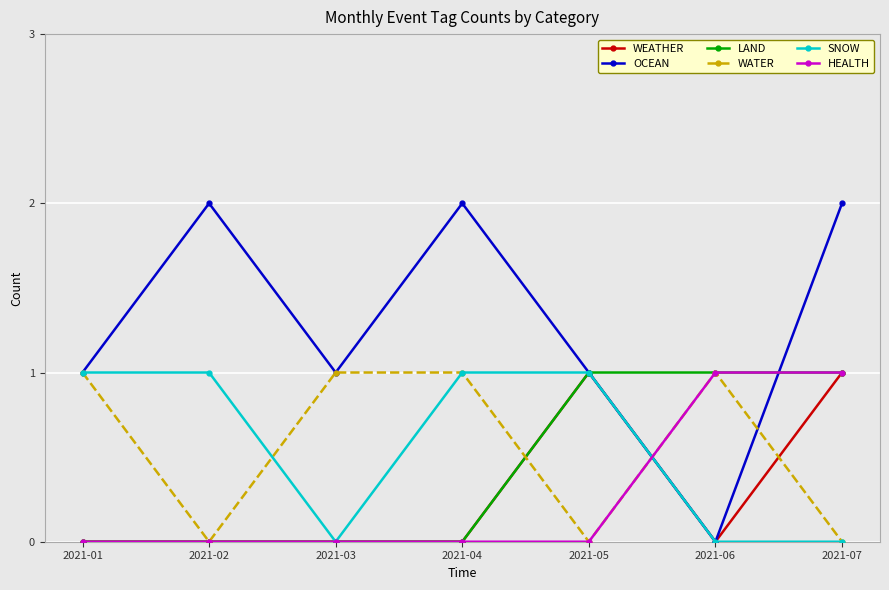

What is the average value of the WATER series?

1